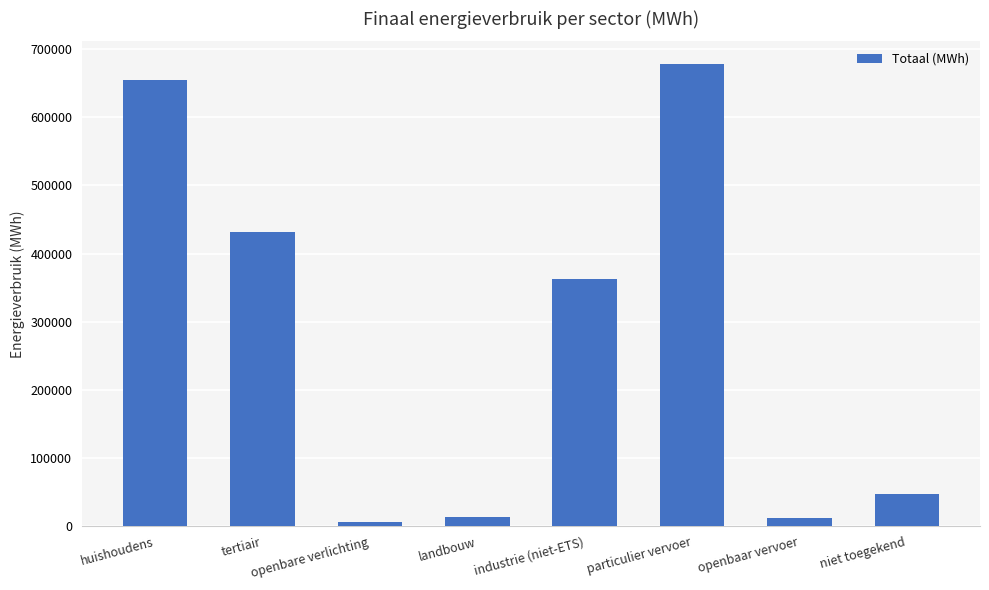

What is the greatest value displayed?

677187.8